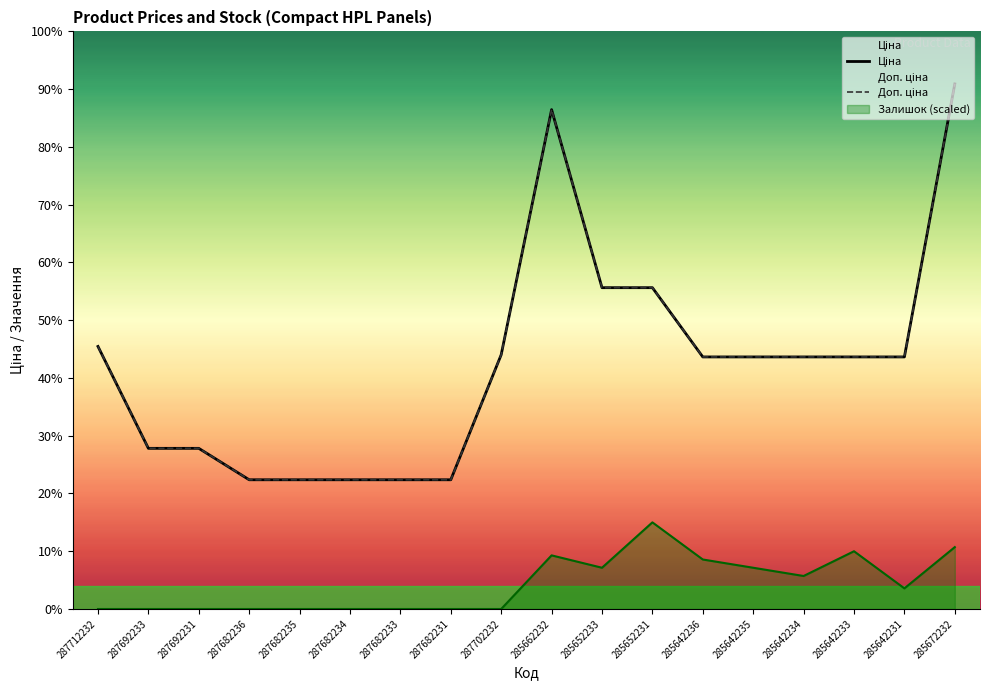

Reading left to right, list all the values displayed in this chart.

Ціна: 287712232=31058.4	287692233=19005.7	287692231=19005.7	287682236=15288.0	287682235=15288.0	287682234=15288.0	287682233=15288.0	287682231=15288.0	287702232=30077.8	285662232=59075.7	285652233=38011.3	285652231=38011.3	285642236=29819.2	285642235=29819.2	285642234=29819.2	285642233=29819.2	285642231=29819.2	285672232=62116.9
Доп. ціна: 287712232=31058.4	287692233=19005.7	287692231=19005.7	287682236=15288.0	287682235=15288.0	287682234=15288.0	287682233=15288.0	287682231=15288.0	287702232=30077.8	285662232=59075.7	285652233=38011.3	285652231=38011.3	285642236=29819.2	285642235=29819.2	285642234=29819.2	285642233=29819.2	285642231=29819.2	285672232=62116.9